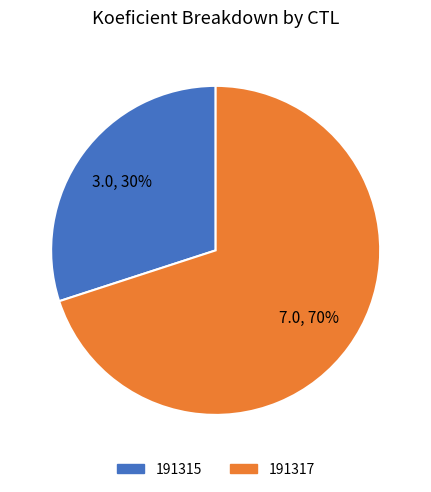

What percentage is the 191315 slice, to the nearest percent?

30%